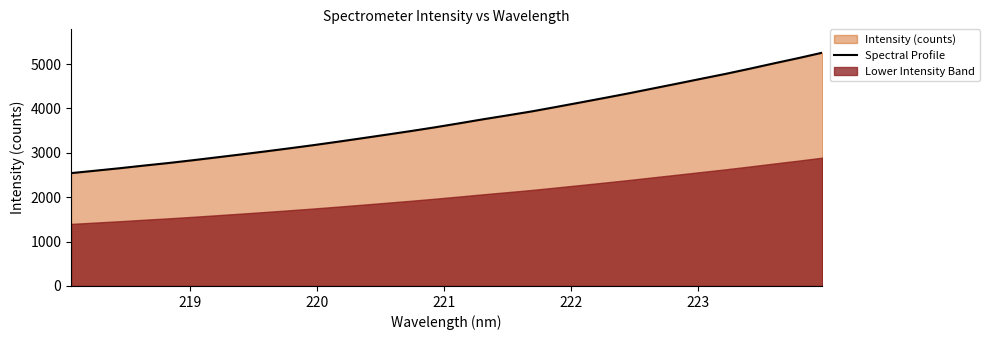

What is the highest value of the Spectral Profile series?

5257.3